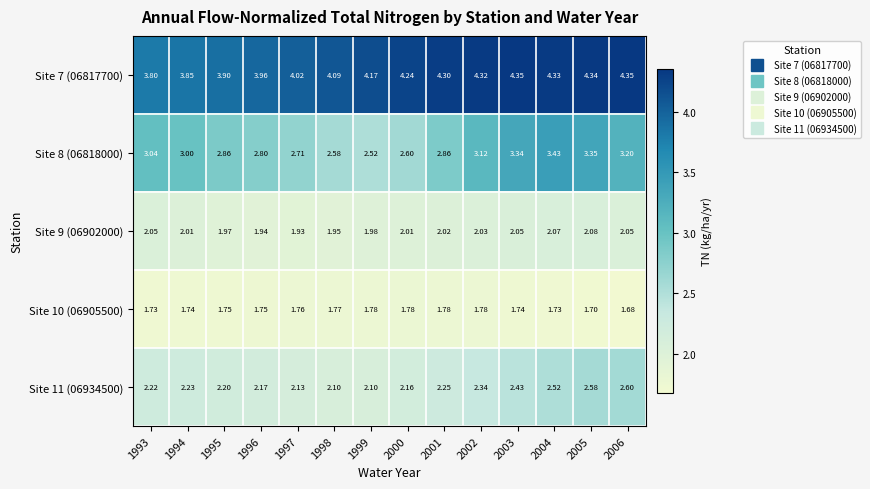

Which has a higher value, 2004 or 1994?

2004